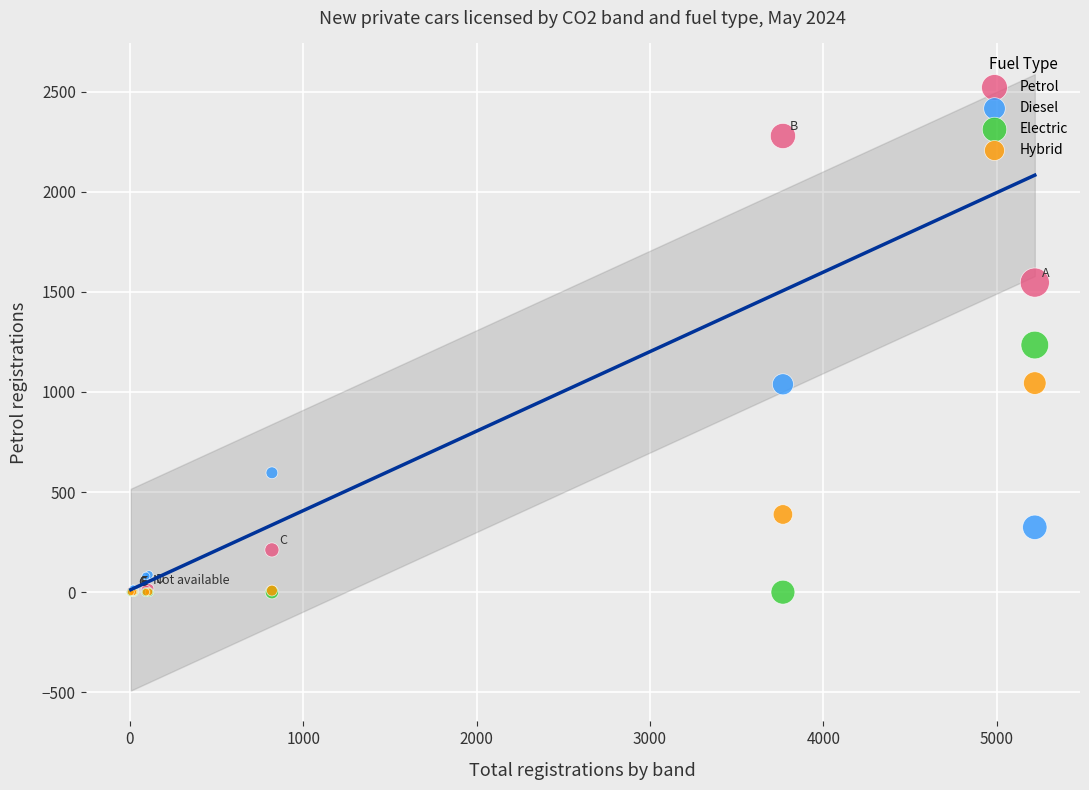

In the Diesel series, what Y value is closest to 519?

596